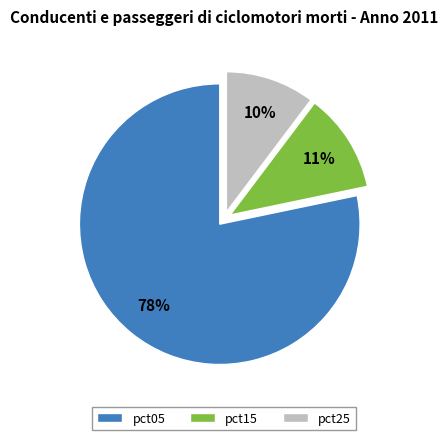

Between pct05 and pct15, which is larger?

pct05